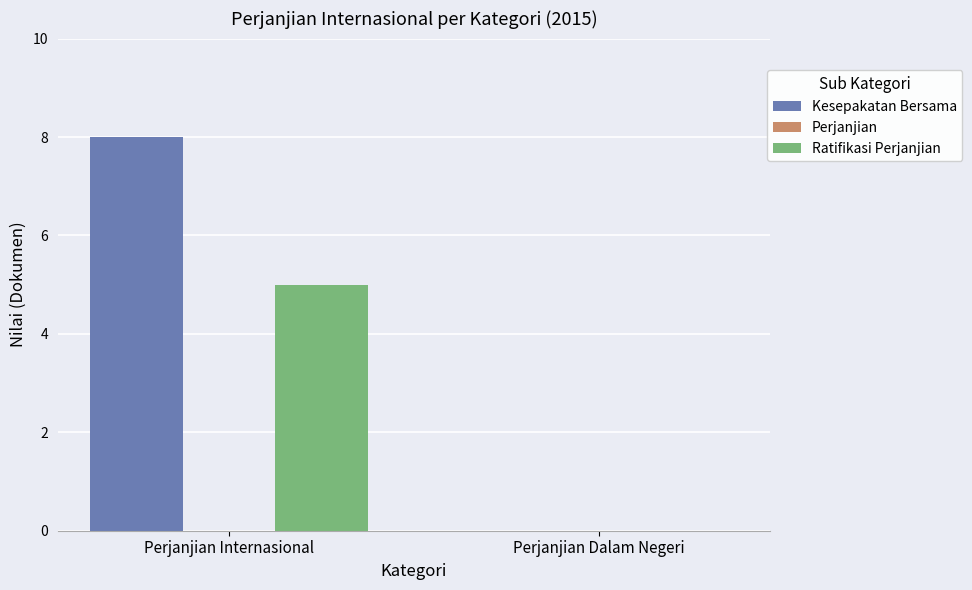

Is it true that Kesepakatan Bersama equals 5 at Perjanjian Internasional?

False